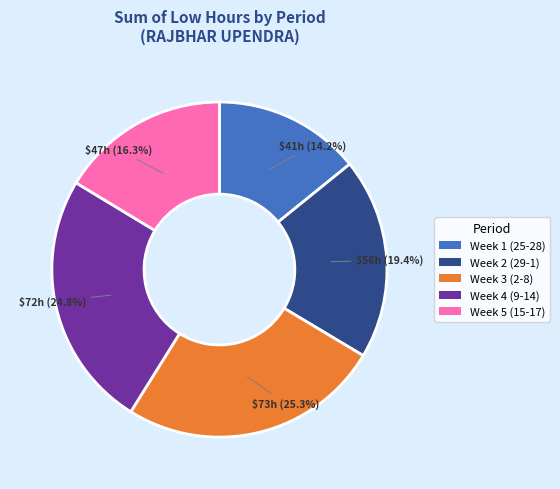

Which slice is the smallest?

Week 1 (25-28)